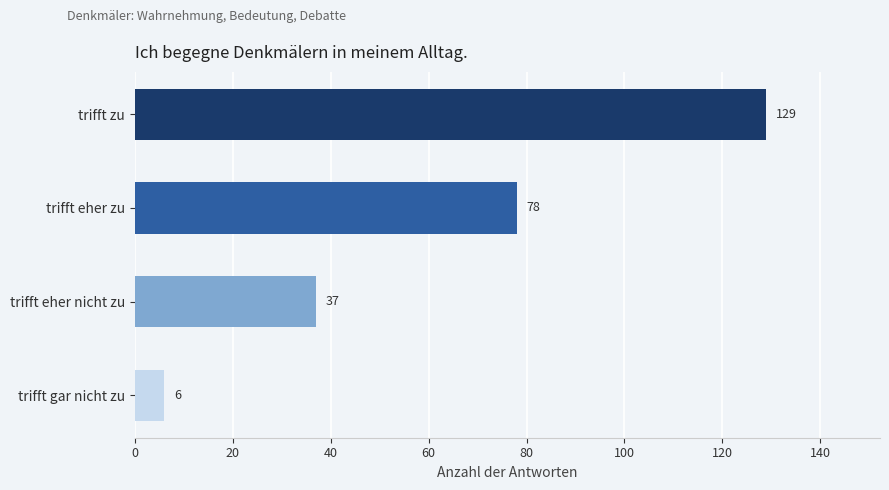

What is the smallest value displayed?

6